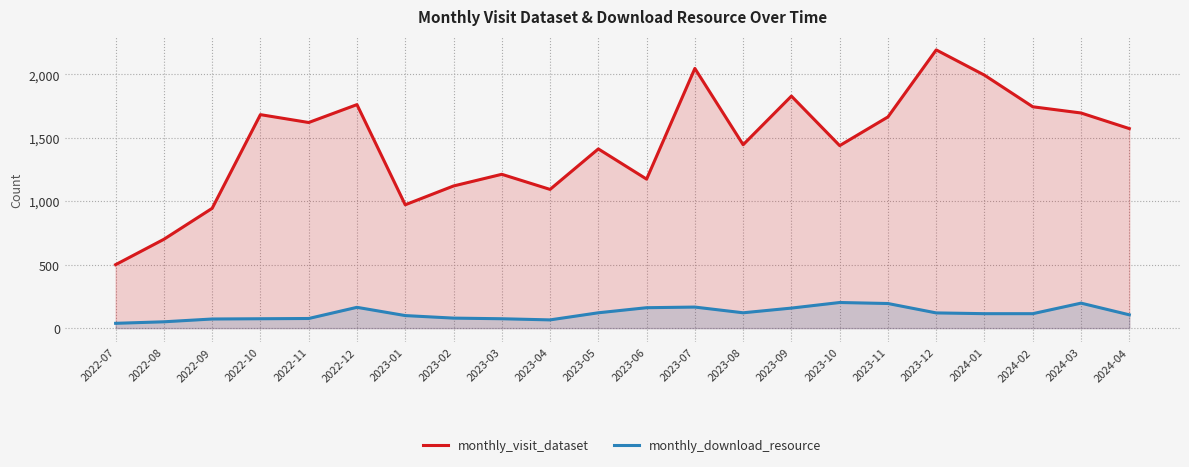

What is the smallest value displayed?

38